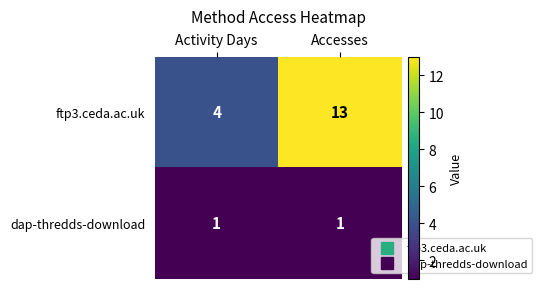

What is the greatest value displayed?

13